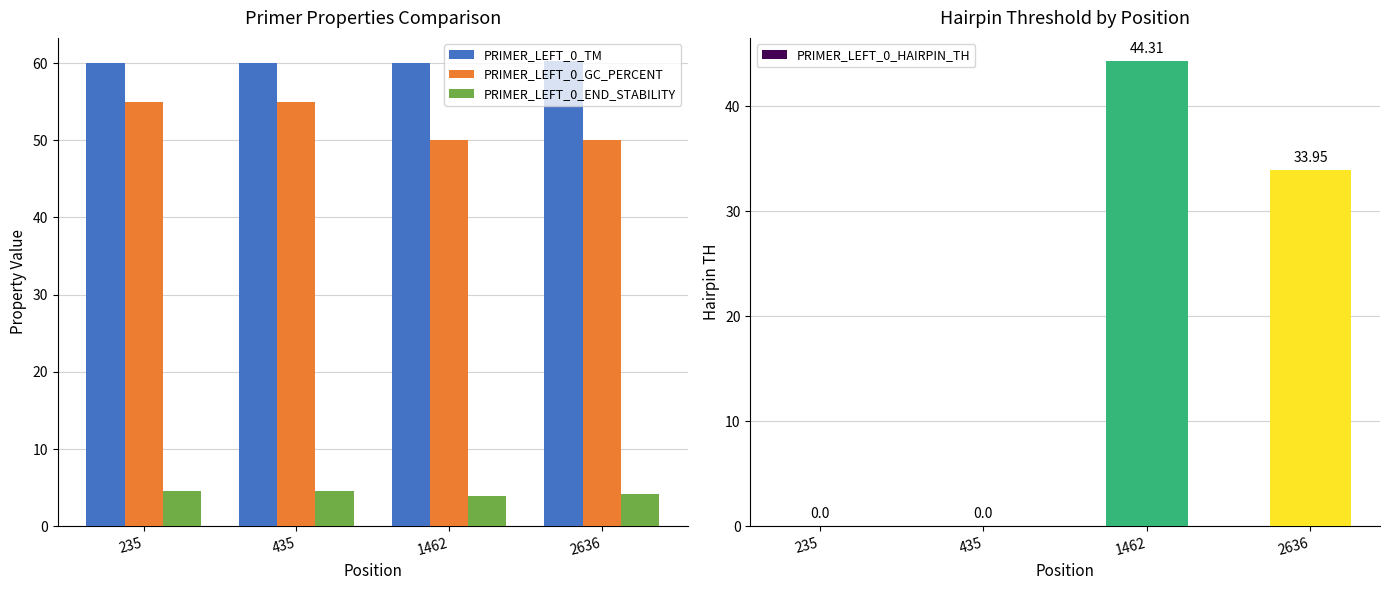

What is the greatest value displayed?

60.3